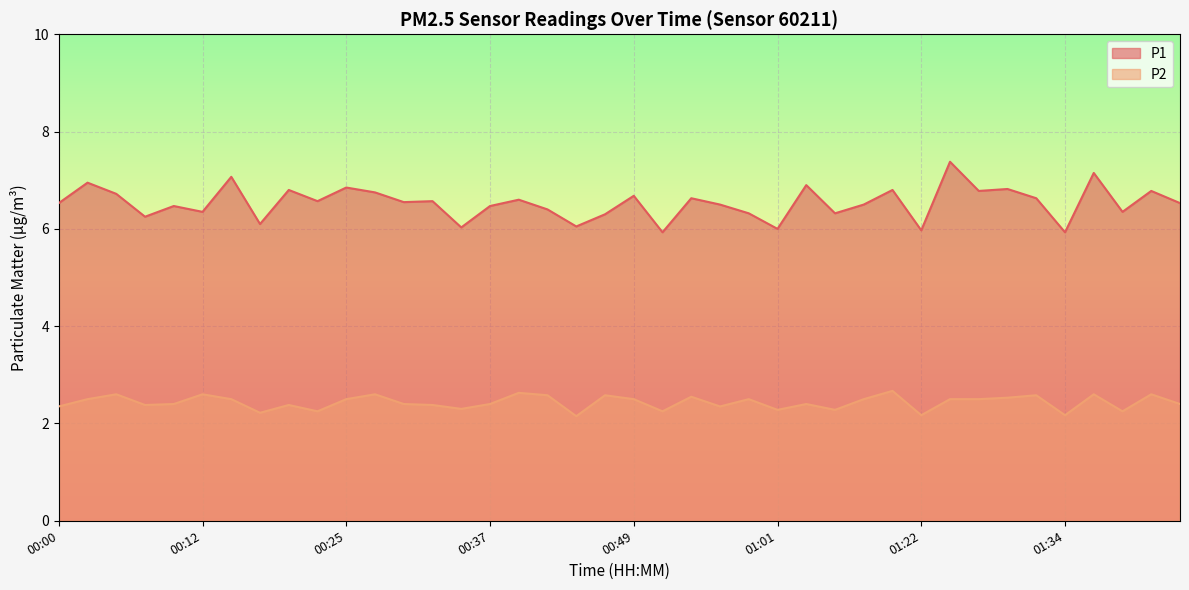

How many P2 values are between 2 and 3?

40